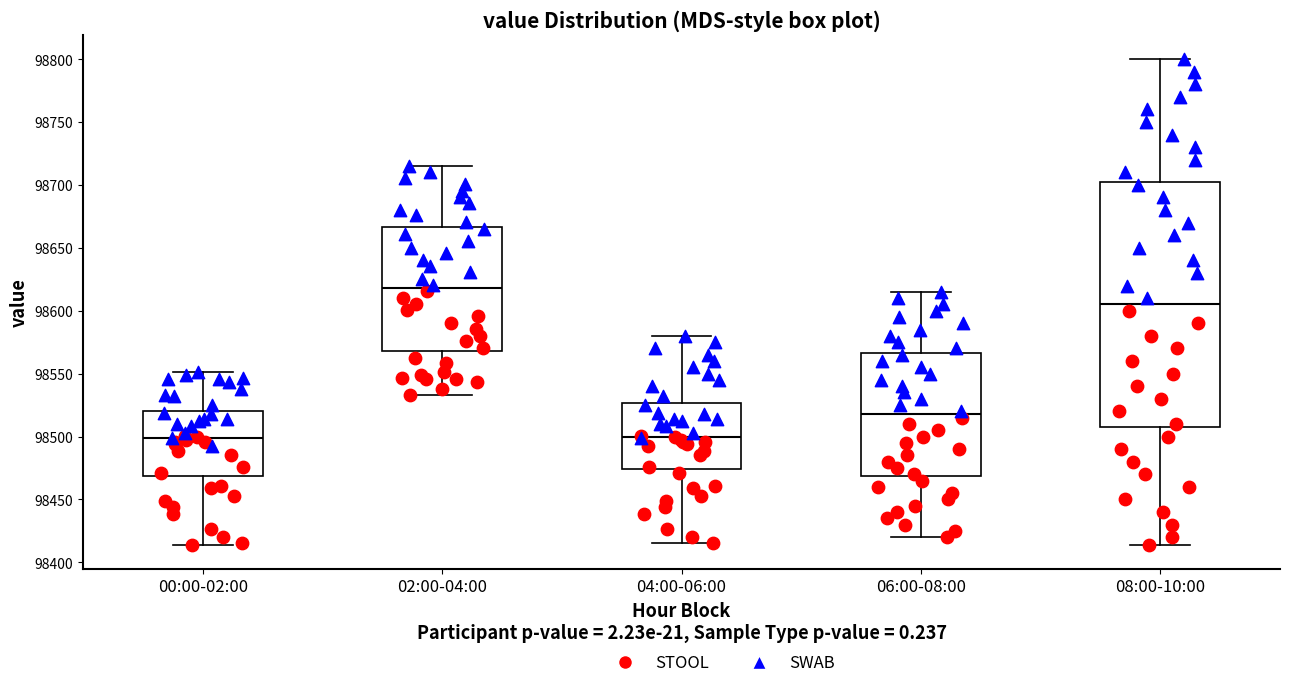

Which box has the highest median line?

02:00-04:00